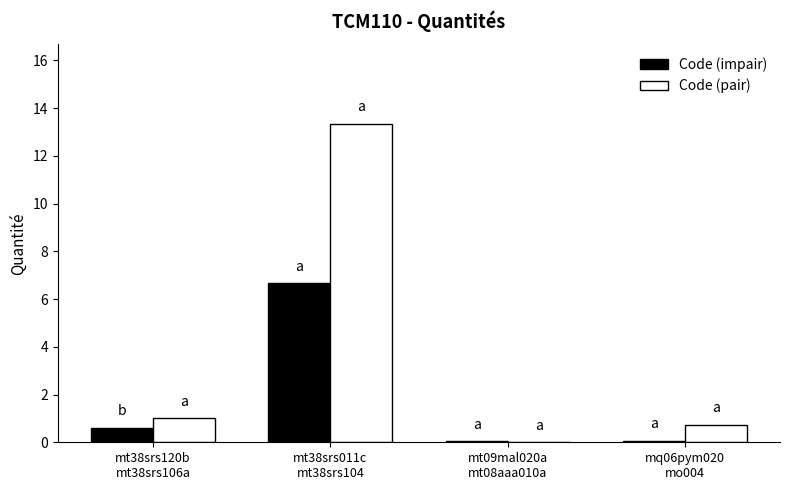

True or false: Code (pair) has a value of 0.7 at mq06pym020
mo004.

True